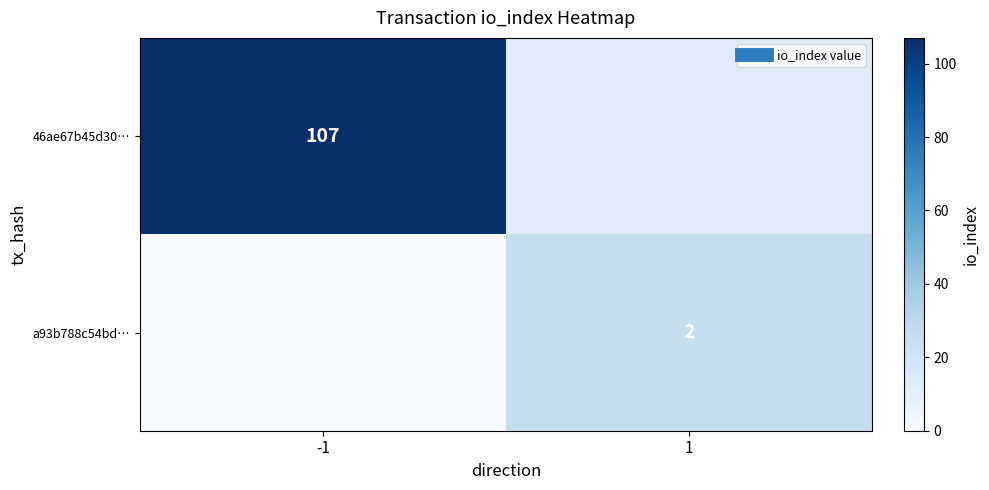

Between -1 and 1, which is larger?

-1